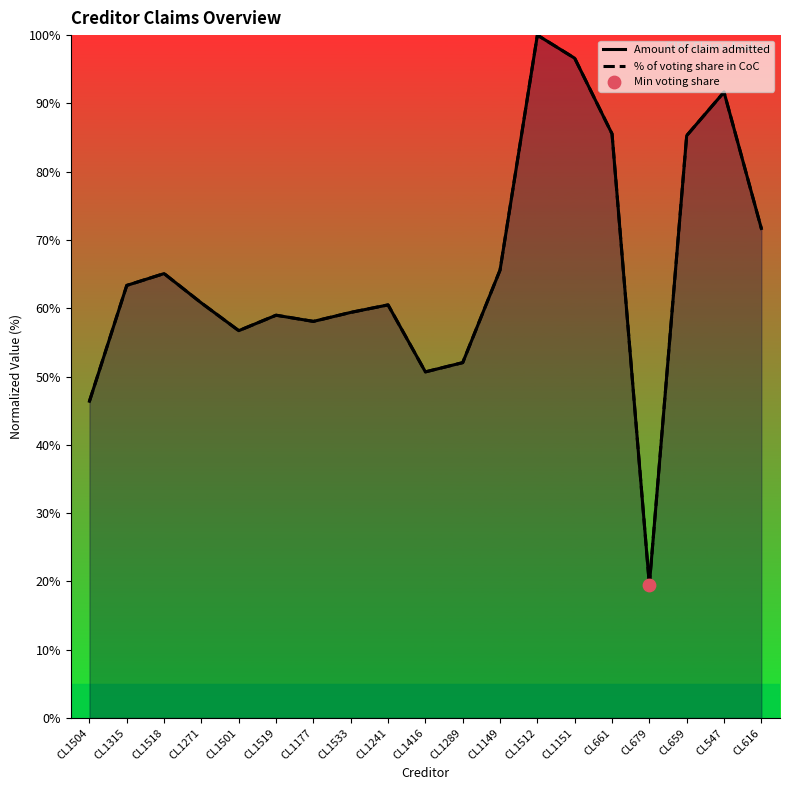

Is the value of Amount of claim admitted at CL1151 greater than the value of % of voting share in CoC at CL1512?

No